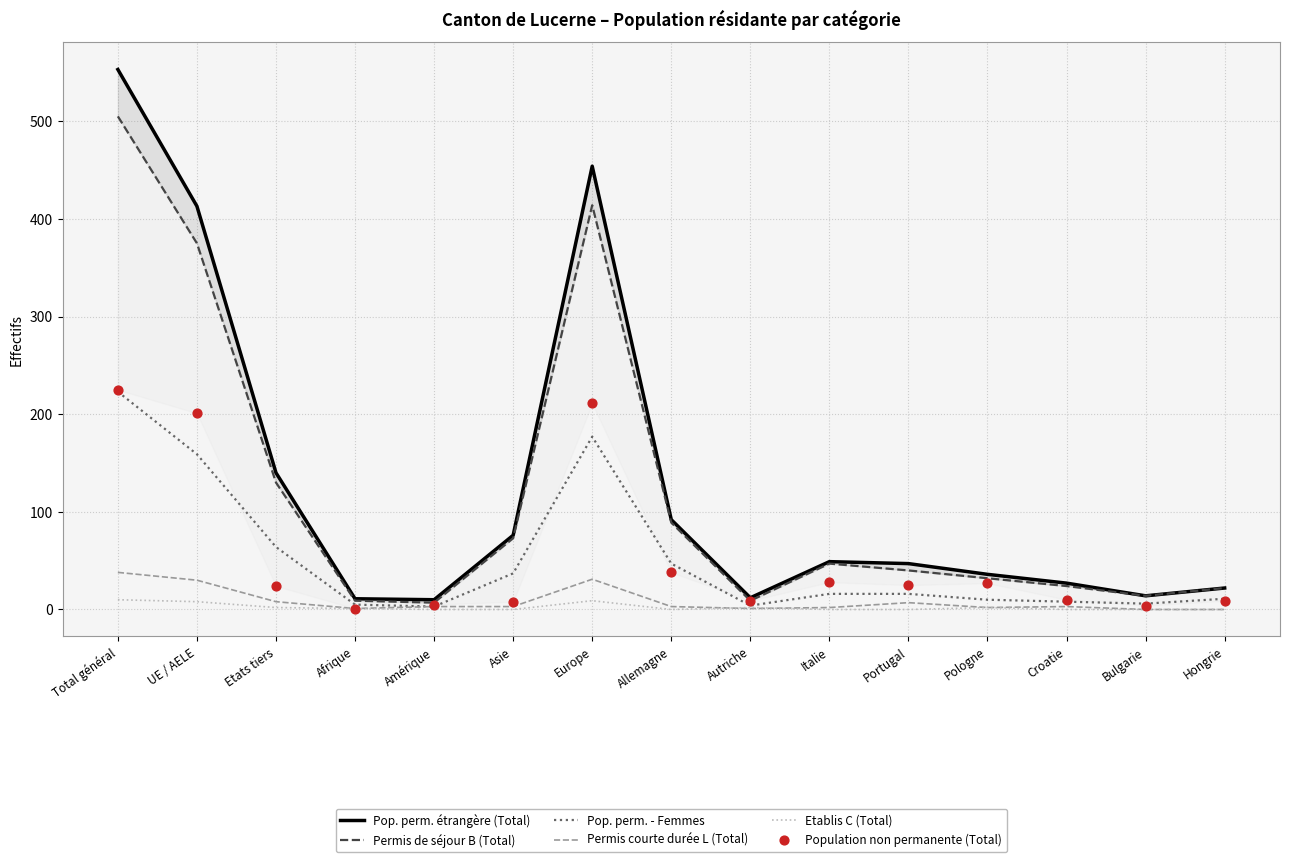

Which series has the widest spread of Y values?

Pop. perm. étrangère (Total)